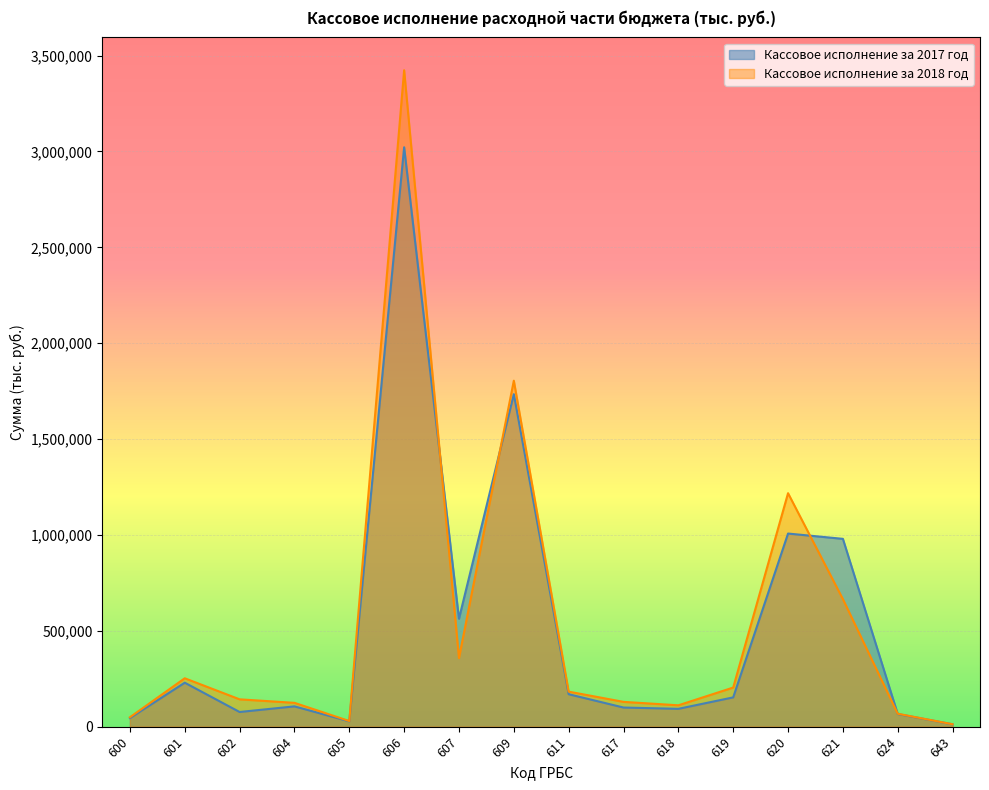

Reading left to right, transcribe all the data shown in this chart.

Кассовое исполнение за 2017 год: 600=44795	601=229422	602=76567	604=105889	605=27886	606=3021732	607=563017	609=1734127	611=169333	617=99878	618=93056	619=152824	620=1007206	621=979665	624=66092	643=12405
Кассовое исполнение за 2018 год: 600=49186	601=252436	602=142673	604=124353	605=29503	606=3423562	607=357846	609=1804507	611=182843	617=129435	618=111482	619=204064	620=1217684	621=665297	624=67530	643=12744